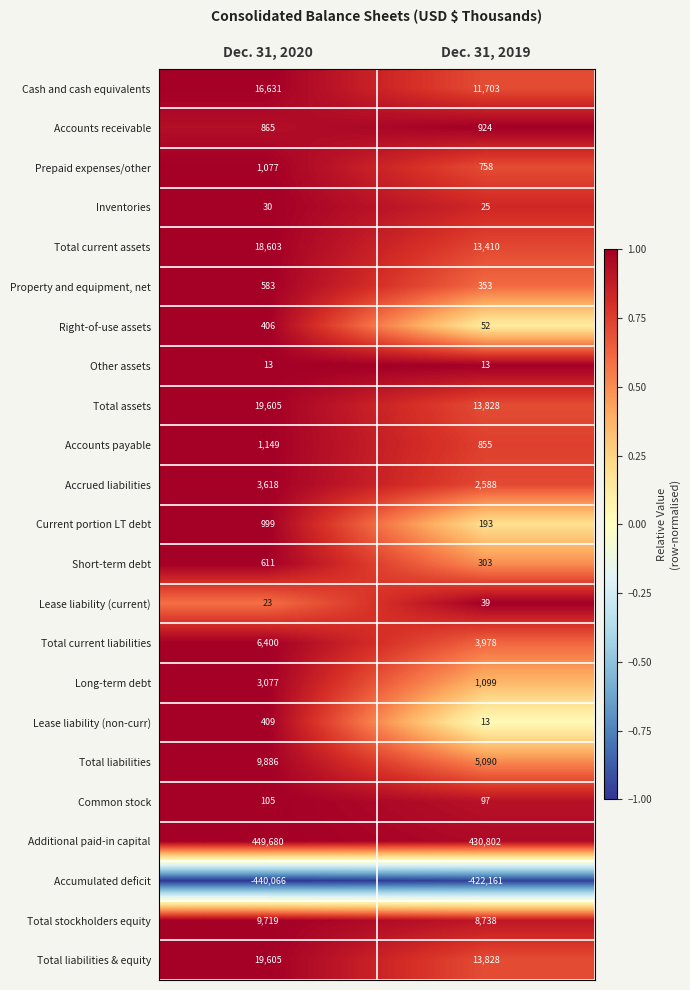

Which series has the widest spread of values?

Additional paid-in capital